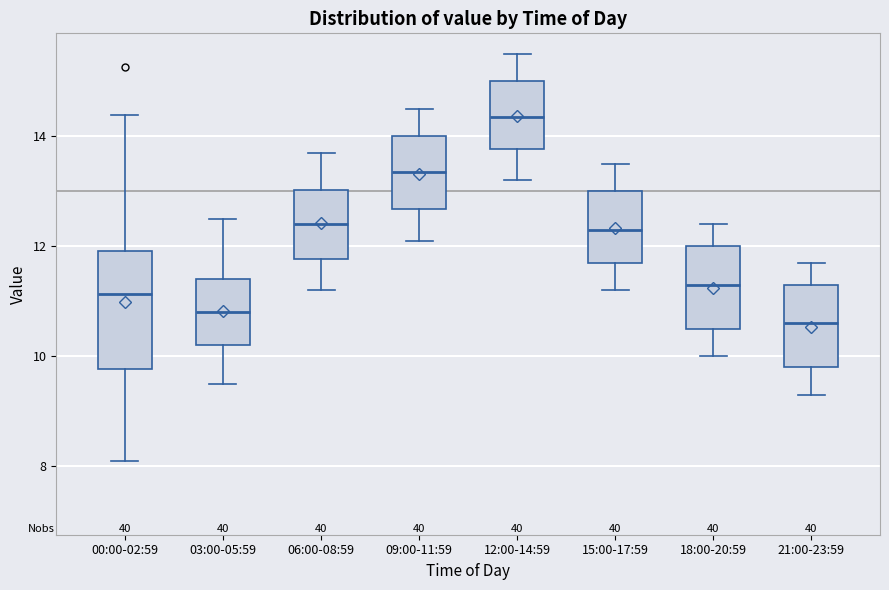

Reading left to right, transcribe this box plot: for each box, give where its median line is, the range the box spans, and where its two whiskers end, as read against the y-axis. The values are not printed on the chart, so give them approximately, as read against the axis.

00:00-02:59: median 11.2, box 9.8 to 12.0, whiskers 8.2 to 14.4
03:00-05:59: median 10.8, box 10.2 to 11.4, whiskers 9.6 to 12.6
06:00-08:59: median 12.4, box 11.8 to 13.0, whiskers 11.2 to 13.8
09:00-11:59: median 13.4, box 12.6 to 14.0, whiskers 12.2 to 14.6
12:00-14:59: median 14.4, box 13.8 to 15.0, whiskers 13.2 to 15.6
15:00-17:59: median 12.4, box 11.8 to 13.0, whiskers 11.2 to 13.6
18:00-20:59: median 11.4, box 10.6 to 12.0, whiskers 10.0 to 12.4
21:00-23:59: median 10.6, box 9.8 to 11.4, whiskers 9.4 to 11.8